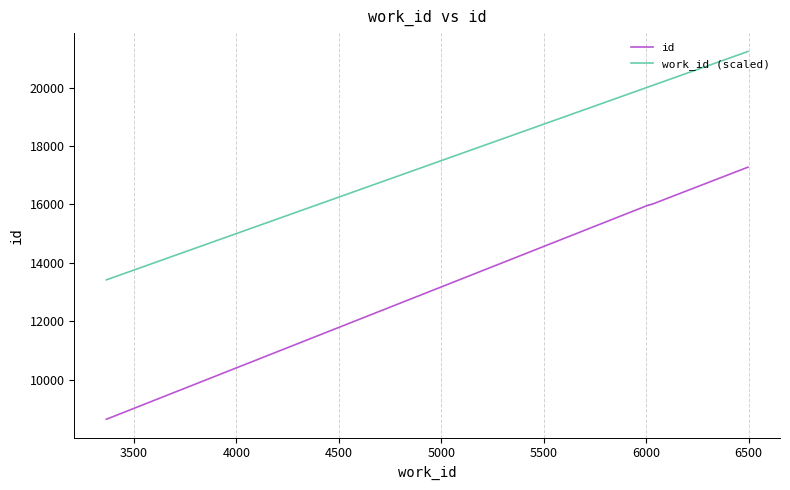

Reading left to right, list all the values displayed in this chart.

id: 8640.0	8643.0	15956.0	15985.0	15979.0	15984.0	16006.0	16007.0	16008.0	17276.0
work_id (scaled): 13415.0	13420.0	20007.5	20035.0	20037.5	20040.0	20070.0	20072.5	20072.5	21240.0